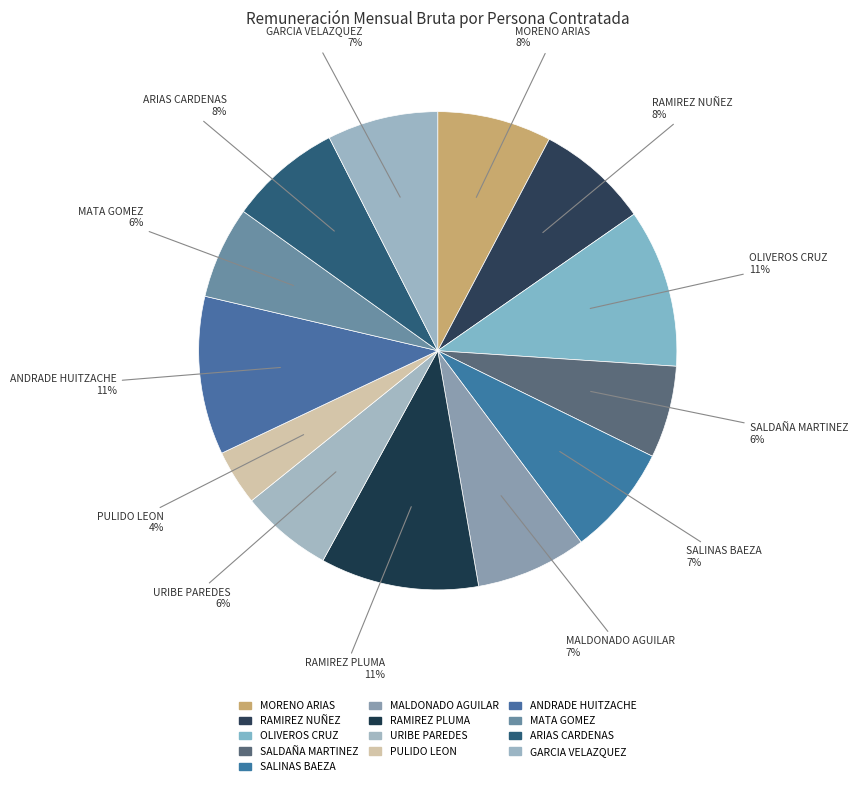

To the nearest percent, what is the difference between the largest and smallest slice percentages?

7%